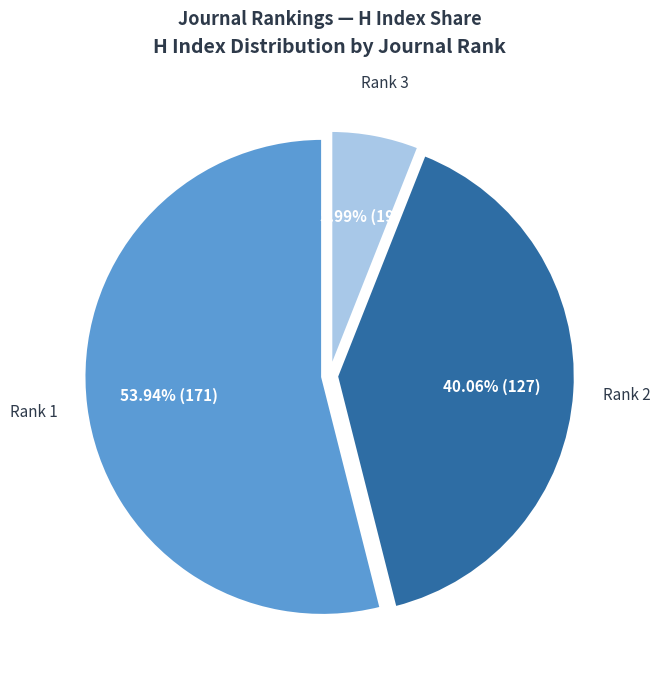

Do Rank 1 and Rank 2 together represent more than half of the pie?

Yes